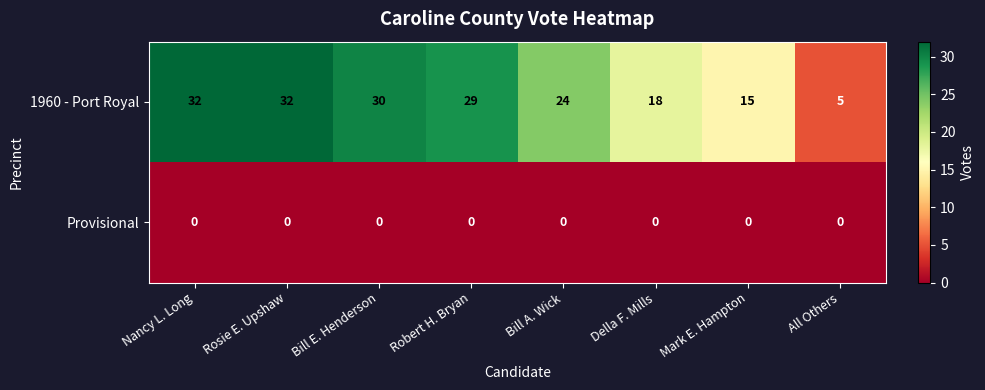

How many categories are shown in the chart?

8